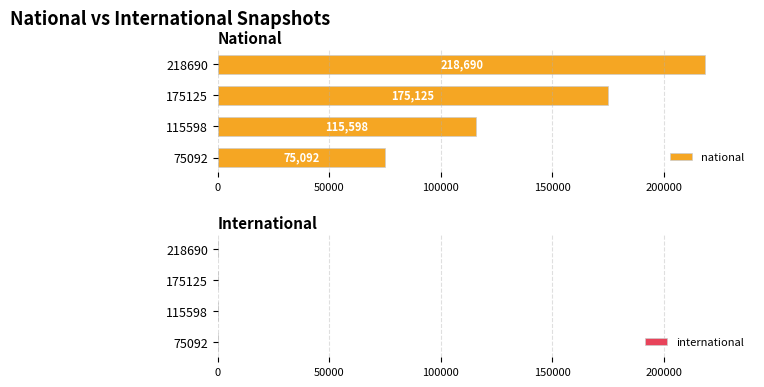

Reading bottom to top, what are all the values shown in this chart?

75092=75092	115598=115598	175125=175125	218690=218690